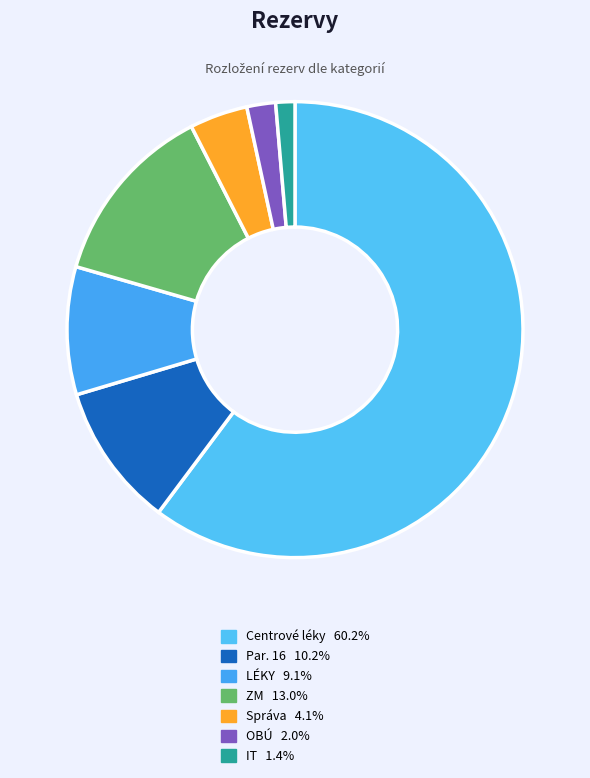

To the nearest percent, what is the difference between the largest and smallest slice percentages?

59%